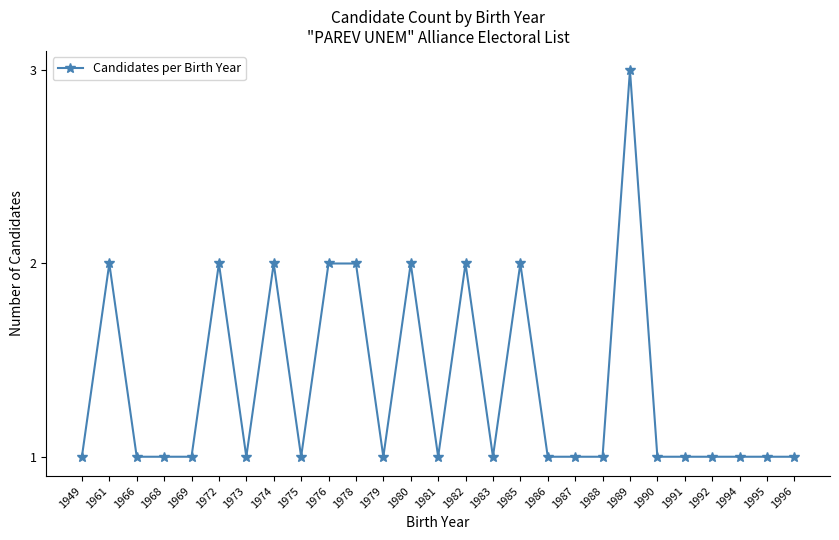

What is the change in value from 1976 to 1996?

-1